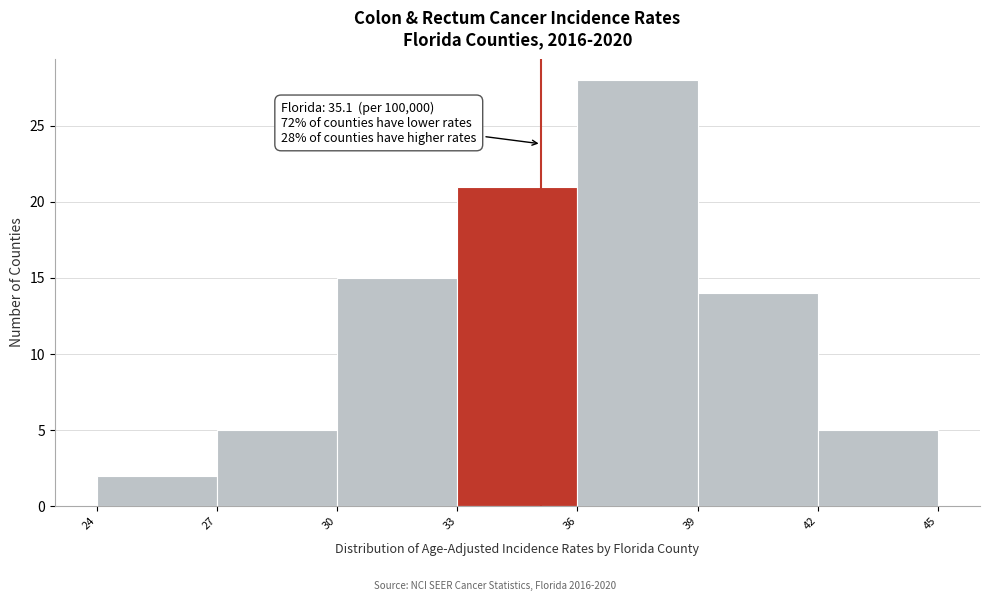

Over which range of the x-axis is the bar tallest?

36 to 39